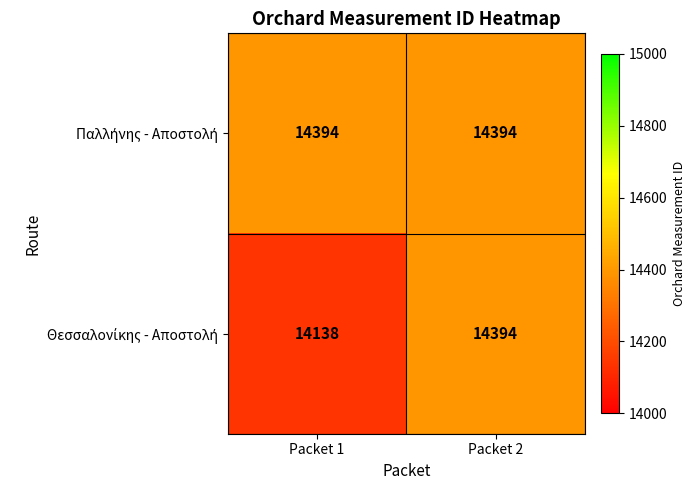

At which category is the sum across all series the highest?

Packet 2